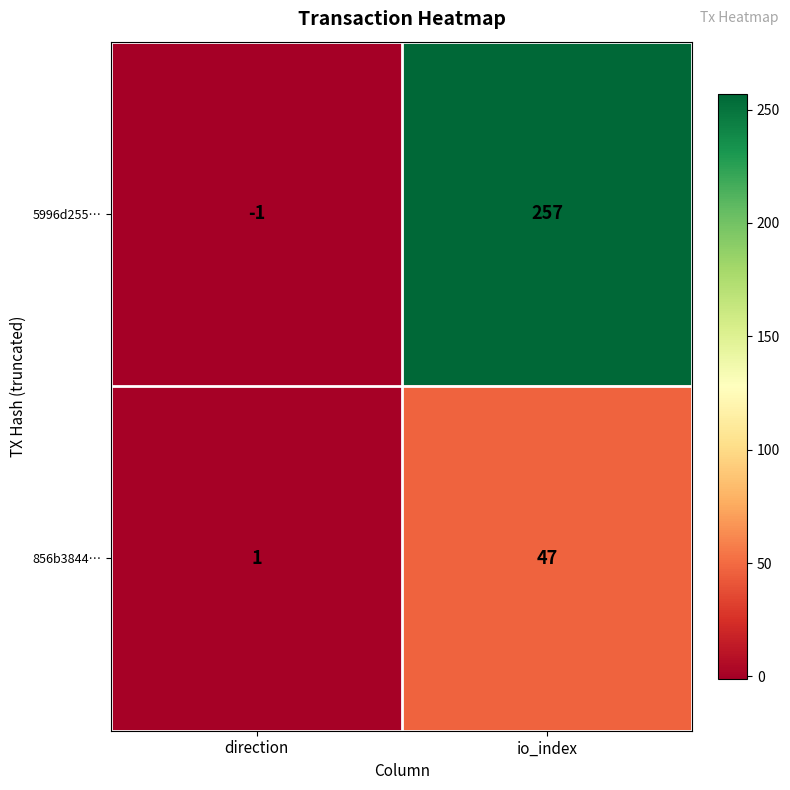

At direction, list the series in order from smallest to largest.

5996d255…, 856b3844…